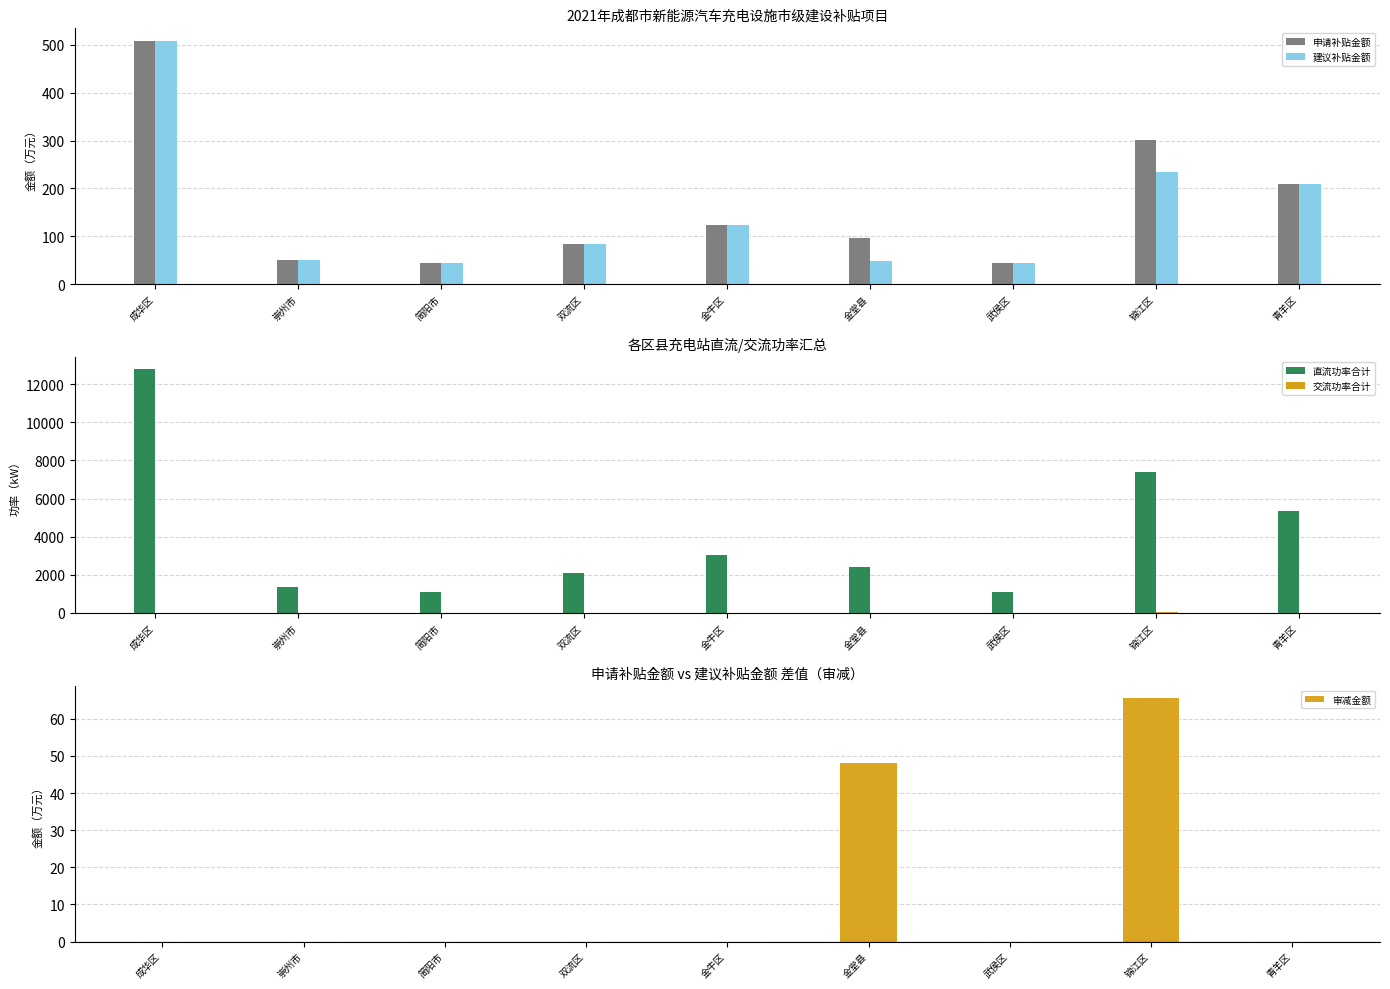

Is the value of 交流功率合计 at 武侯区 greater than the value of 建议补贴金额 at 成华区?

No